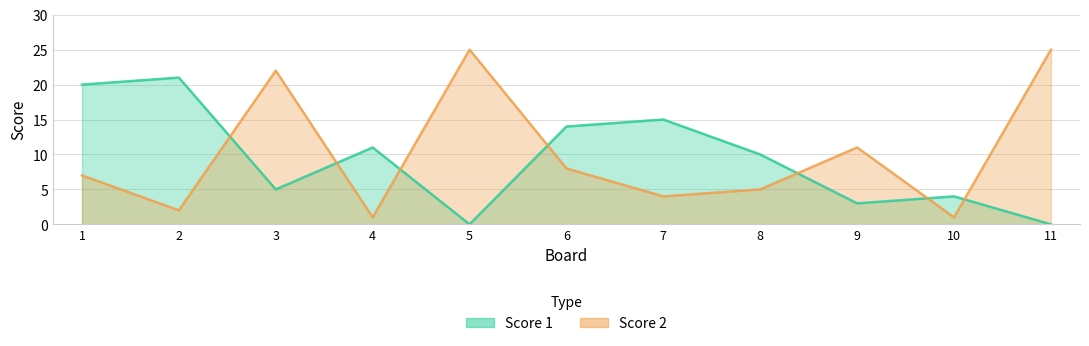

What is the difference between the highest and lowest values at 4?

10